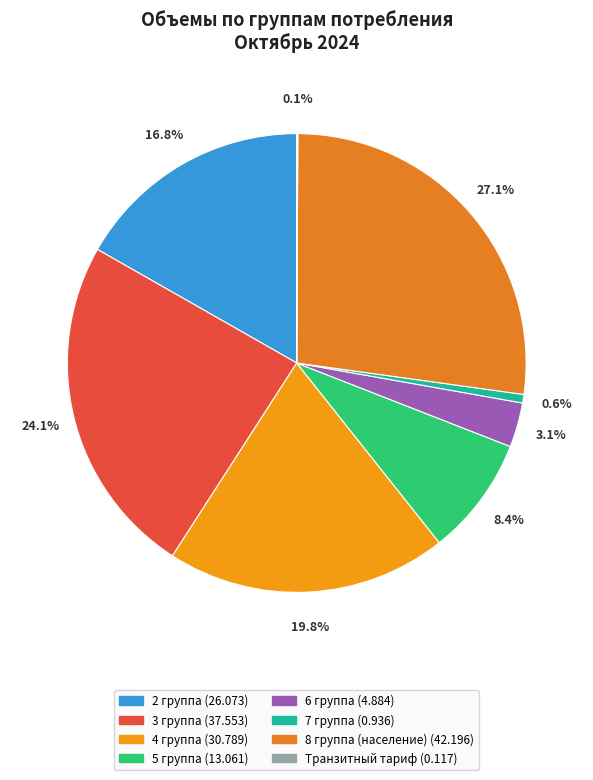

What percentage do 2 группа and 6 группа together represent?

19.9%